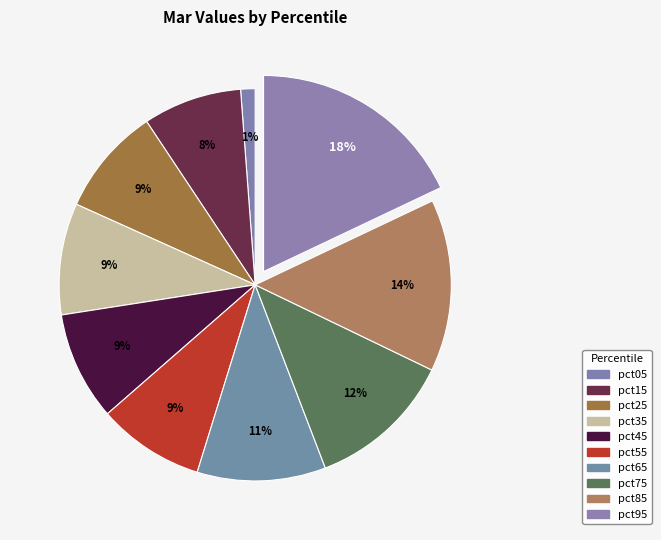

To the nearest percent, what is the difference between the pct55 and pct05 slice percentages?

8%